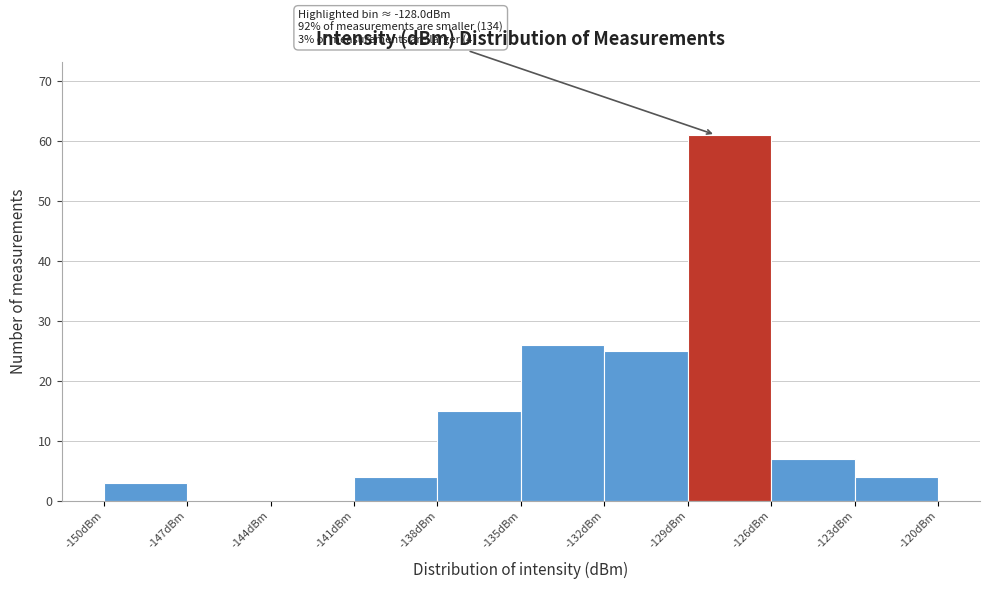

Which range on the x-axis has the tallest bar?

-129 to -126